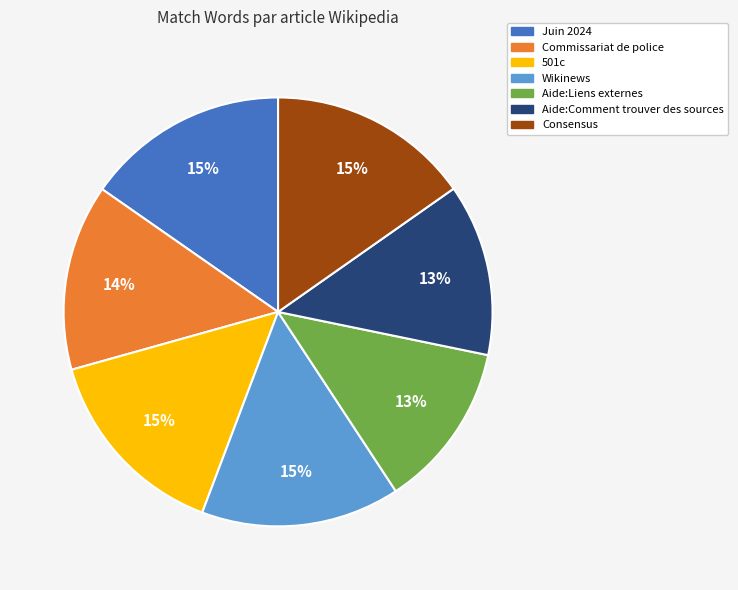

Do Juin 2024 and Wikinews together represent more than half of the pie?

No